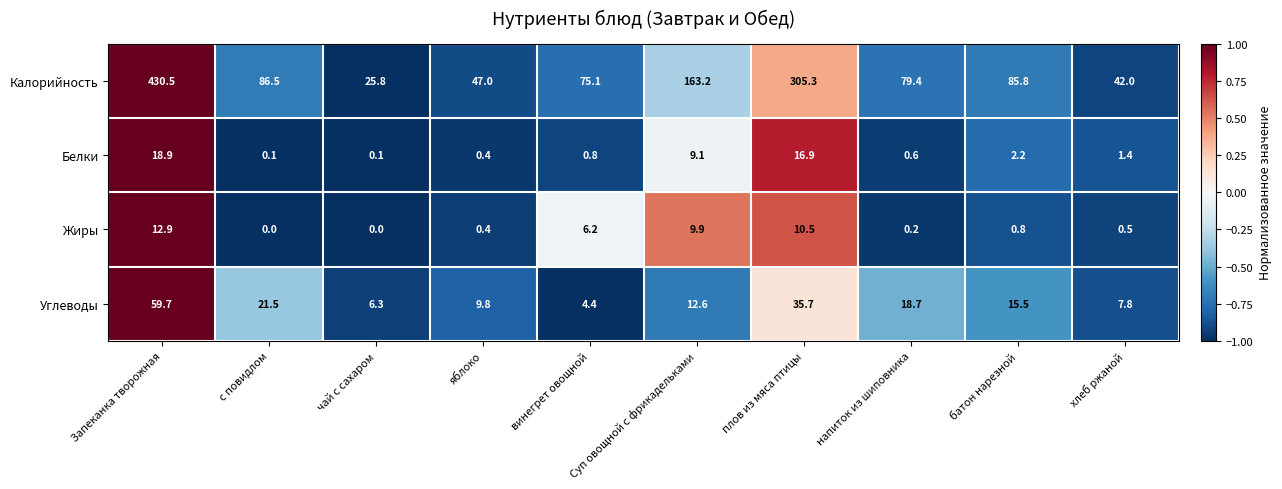

What is the highest value of the Калорийность series?

430.5